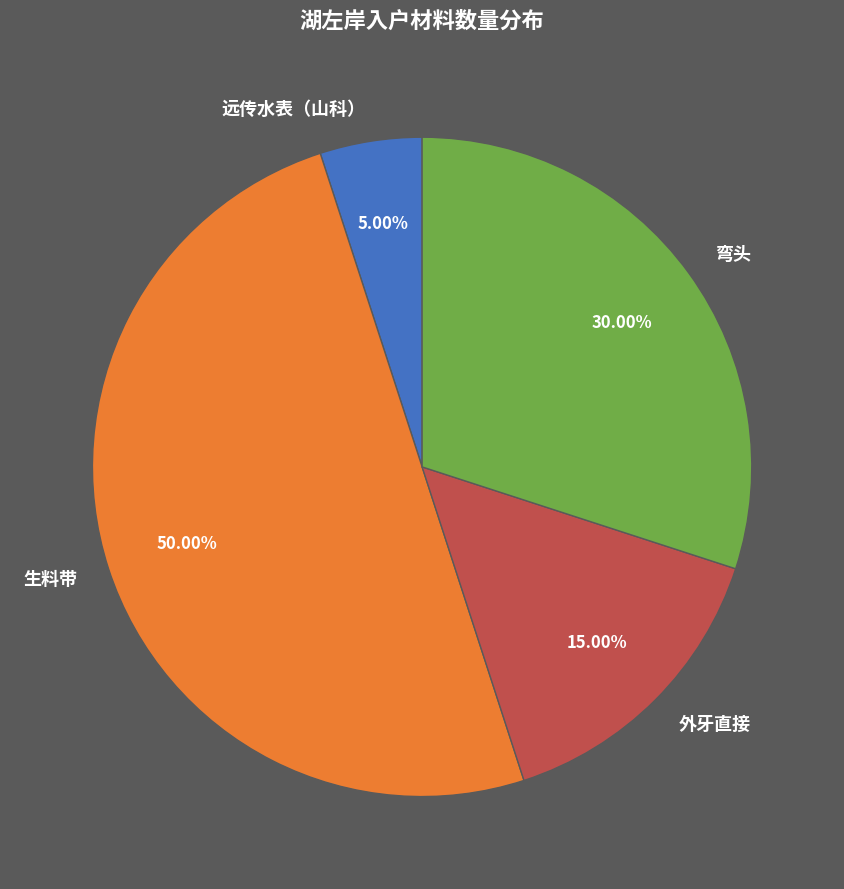

True or false: 生料带 accounts for 50% of the total.

True